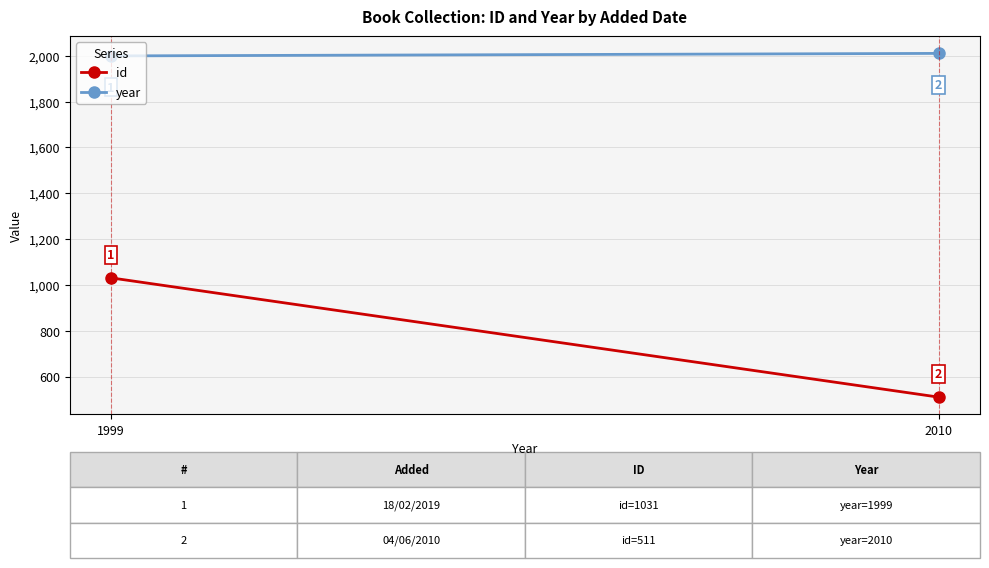

What is the average value of the id series?

771